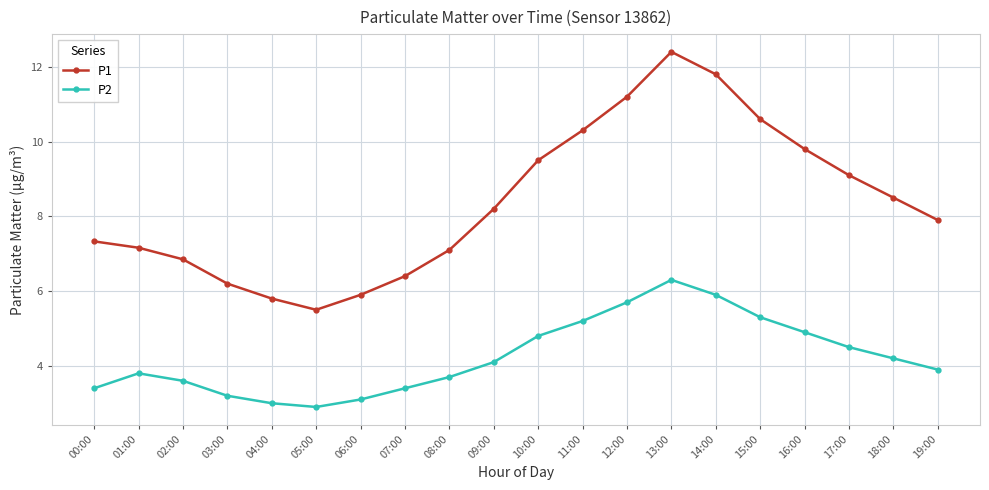

Rank the series at 01:00 from highest to lowest value.

P1, P2